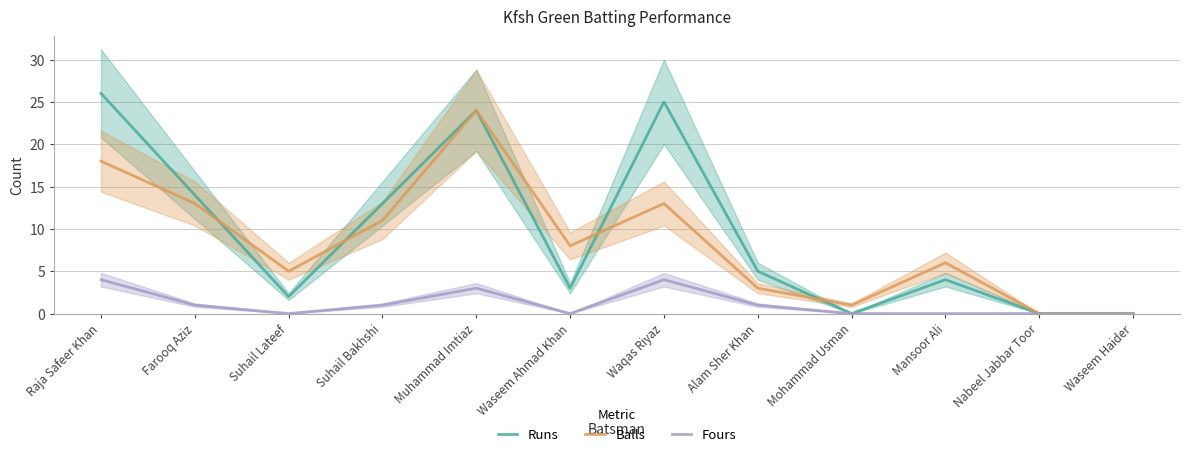

What is the average value of the Balls series?

8